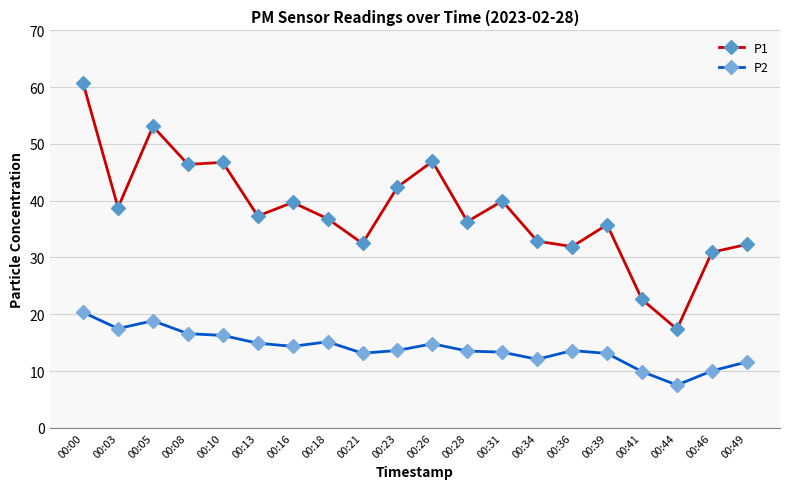

The P1 series shows 42.4 at 00:23. True or false?

True